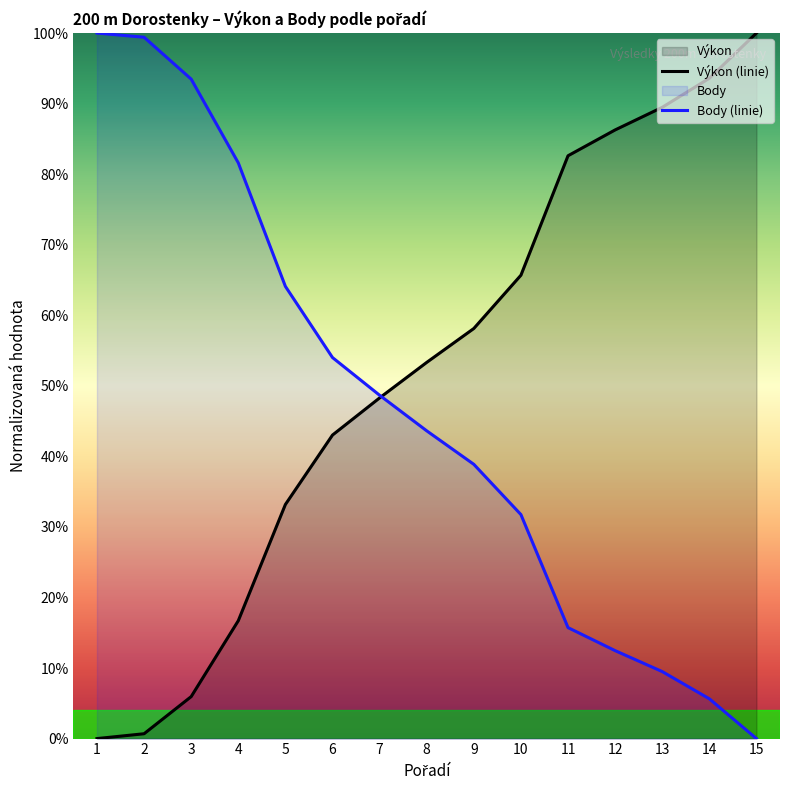

True or false: Body (linie) has a value of 0.3 at 11.

False